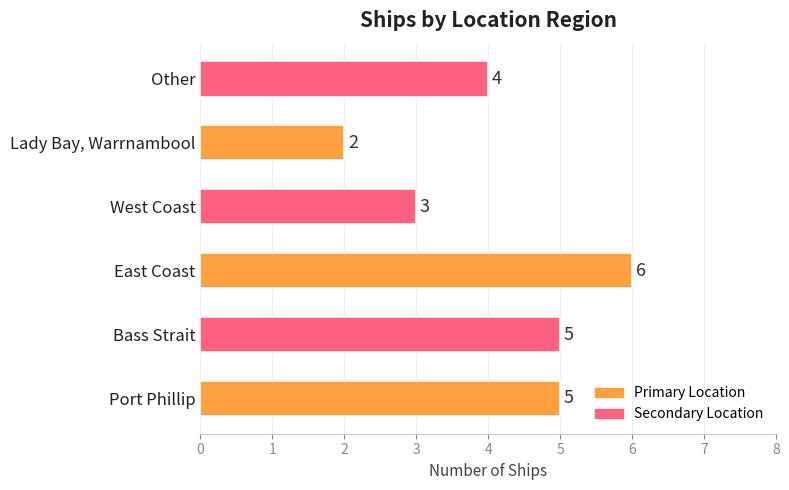

List the labels in order of value, smallest first.

Lady Bay, Warrnambool, West Coast, Other, Port Phillip, Bass Strait, East Coast